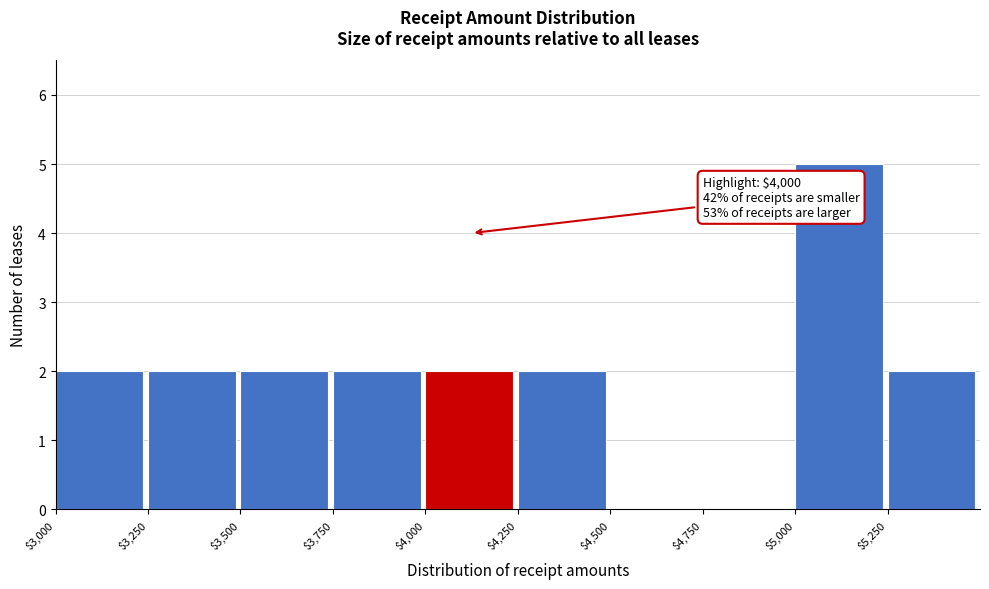

Which range on the x-axis has the tallest bar?

5000 to 5250